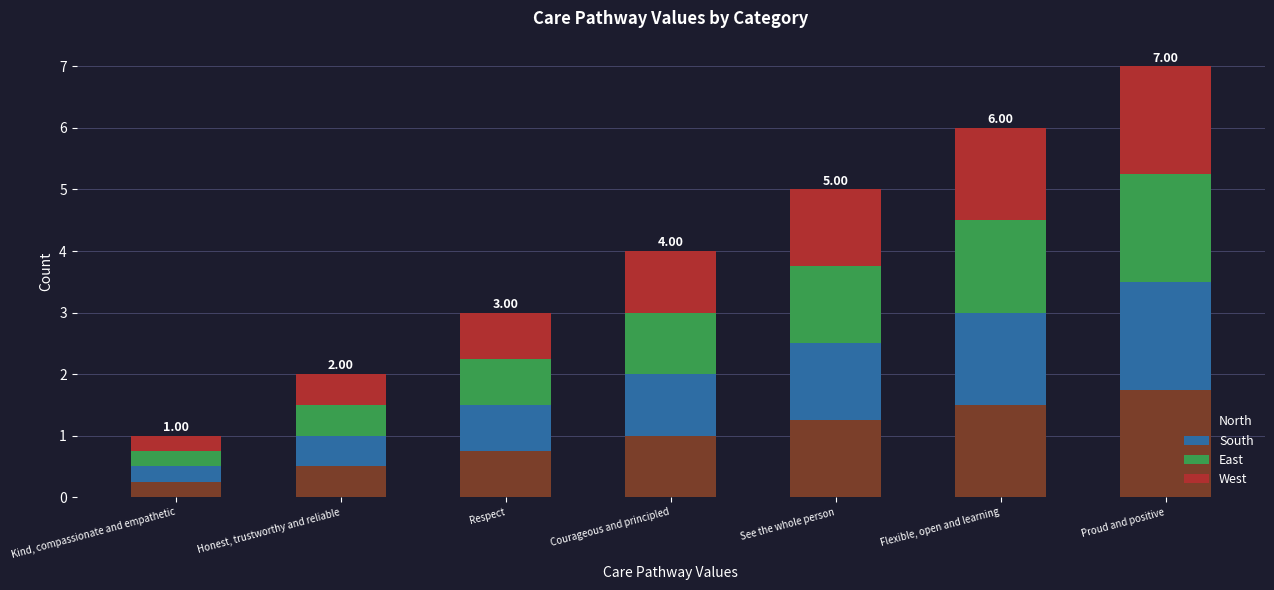

How many data points does each series have?

7